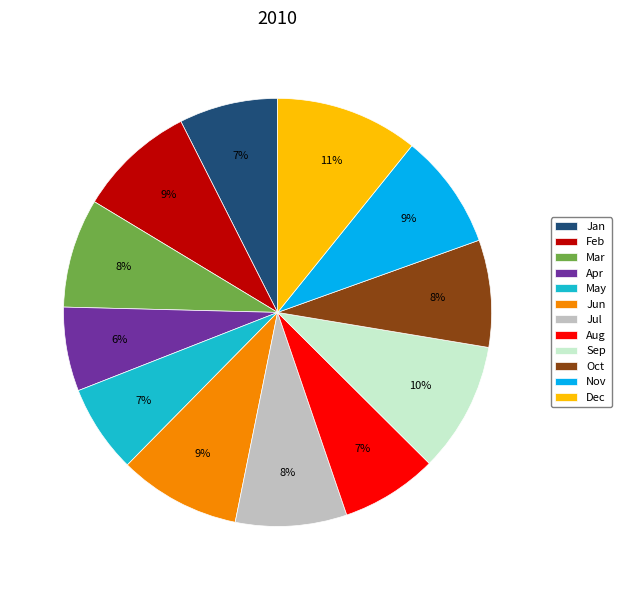

Is it true that Dec is 11% of the pie?

True